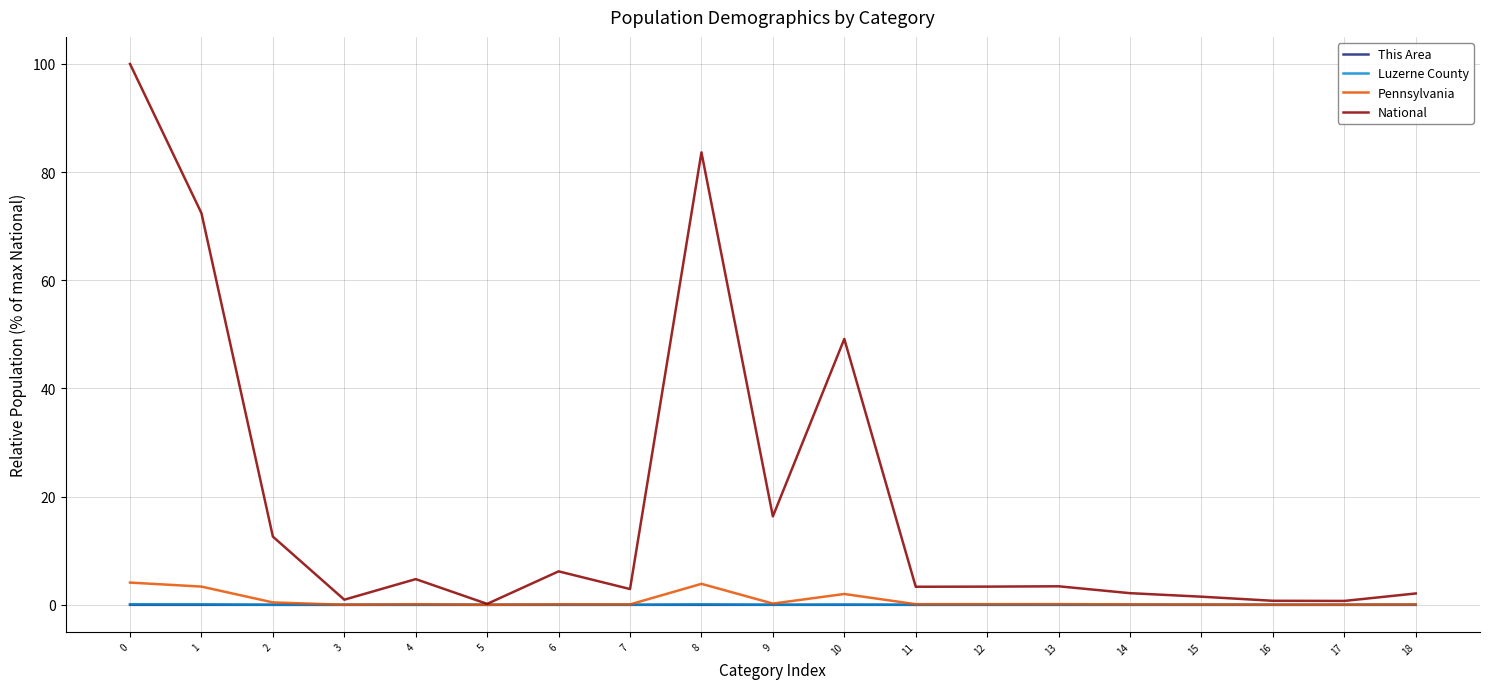

Which series has the largest range (max minus min)?

National